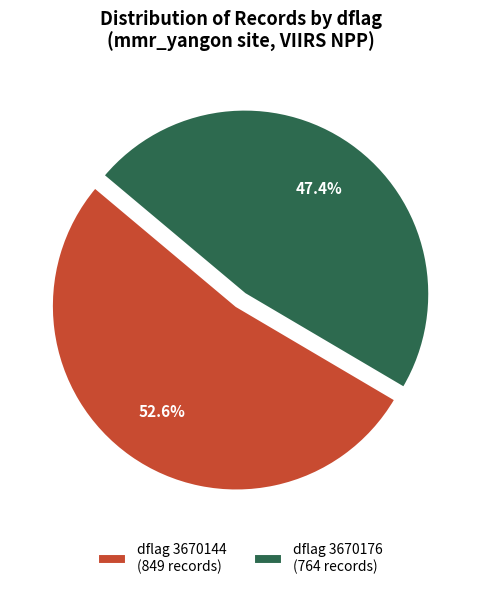

Combined, what portion of the pie is dflag 3670176 (764 records) and dflag 3670144 (849 records)?

100.0%